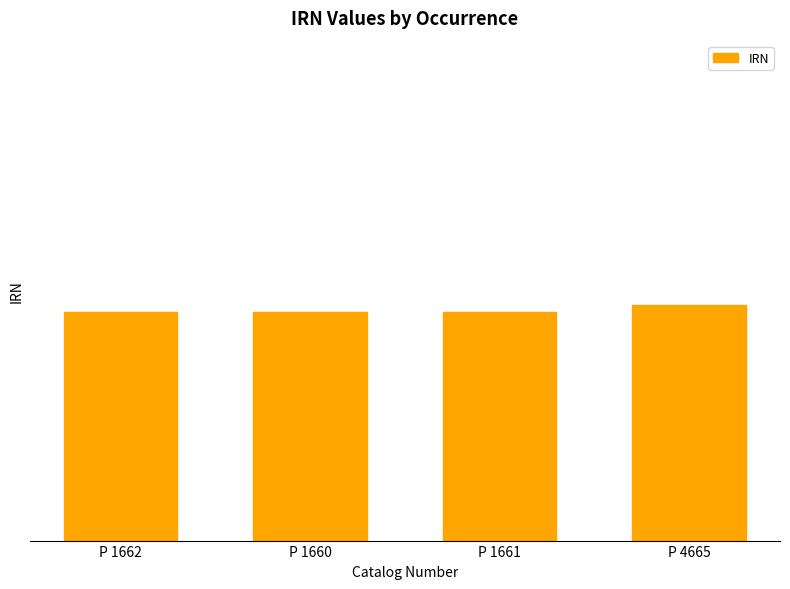

Reading left to right, what are all the values shown in this chart?

P 1662=2310198	P 1660=2310195	P 1661=2310196	P 4665=2313282